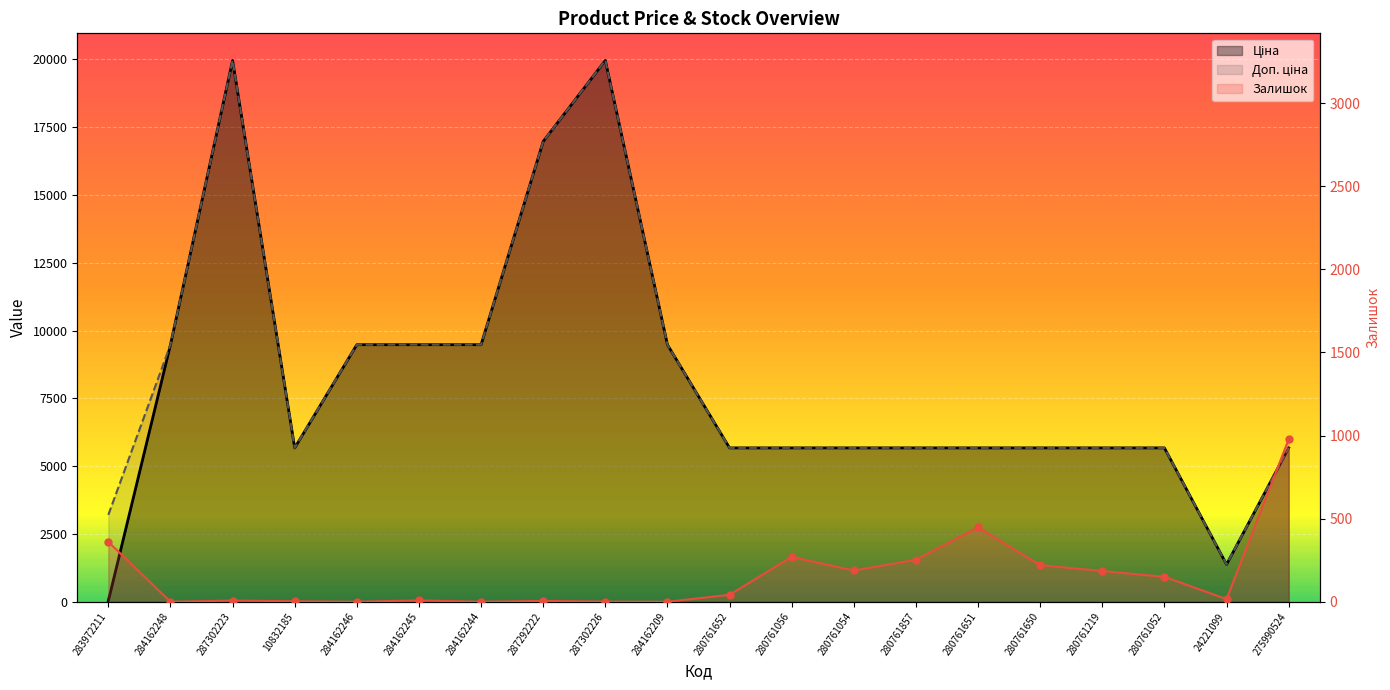

Which label corresponds to the smallest value in the chart?

284162248